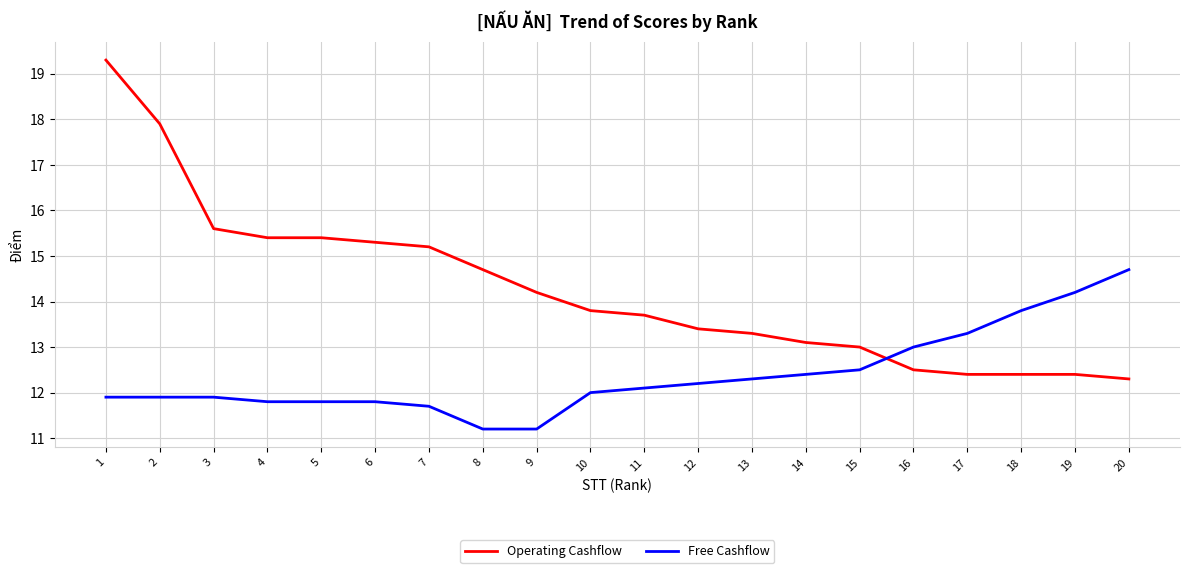

Which series changed the most between 6 and 13?

Operating Cashflow